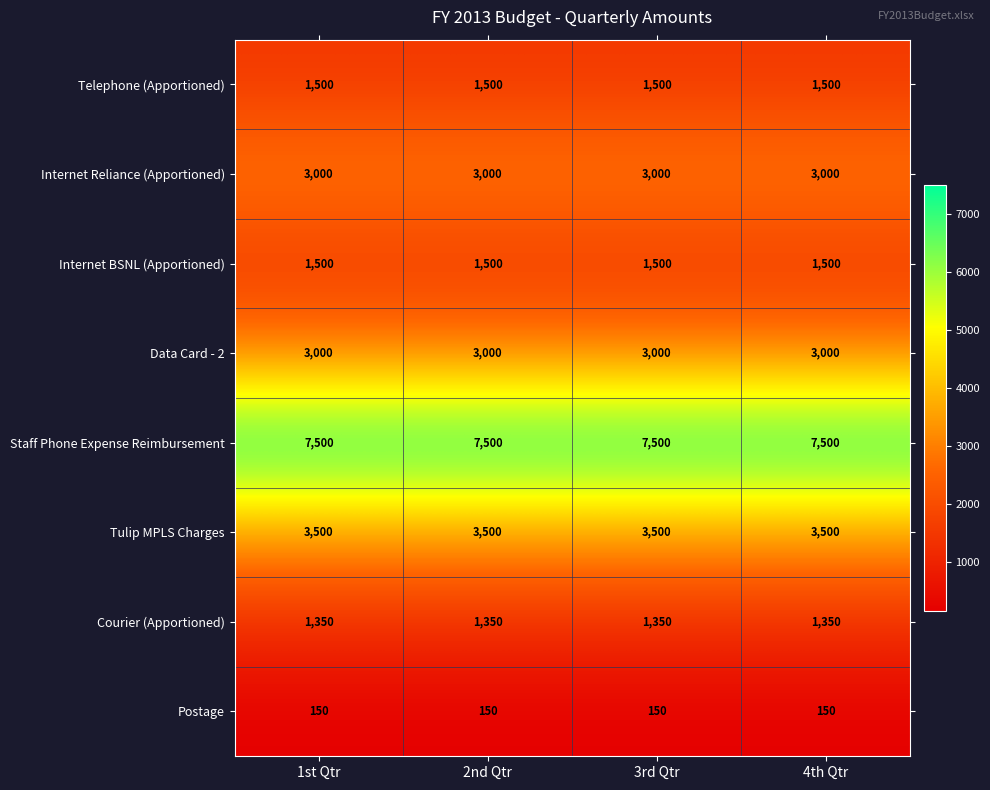

Which series has the largest total across all categories?

Staff Phone Expense Reimbursement